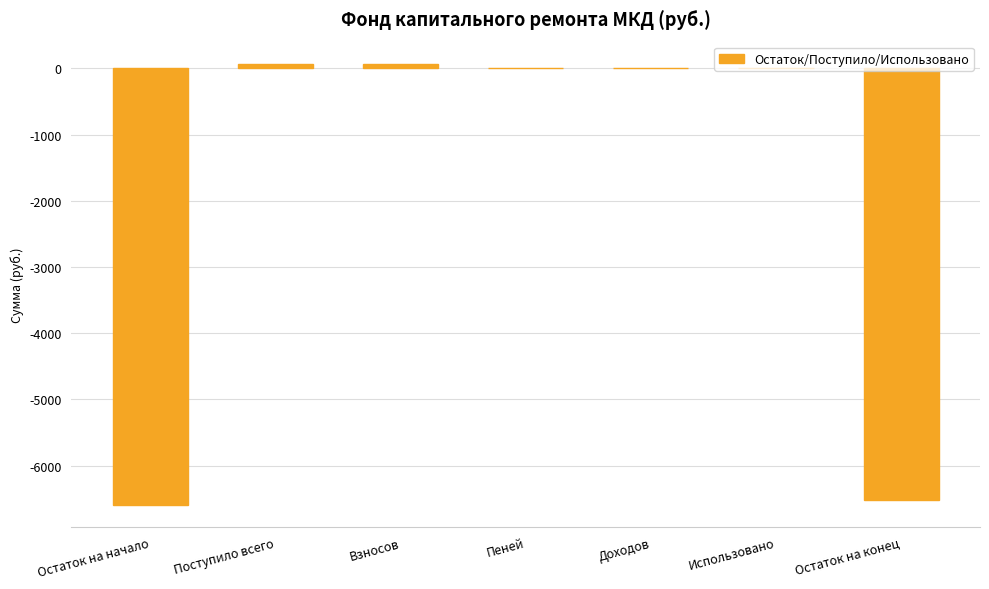

What is the difference between the values at Использовано and Поступило всего?

69.7